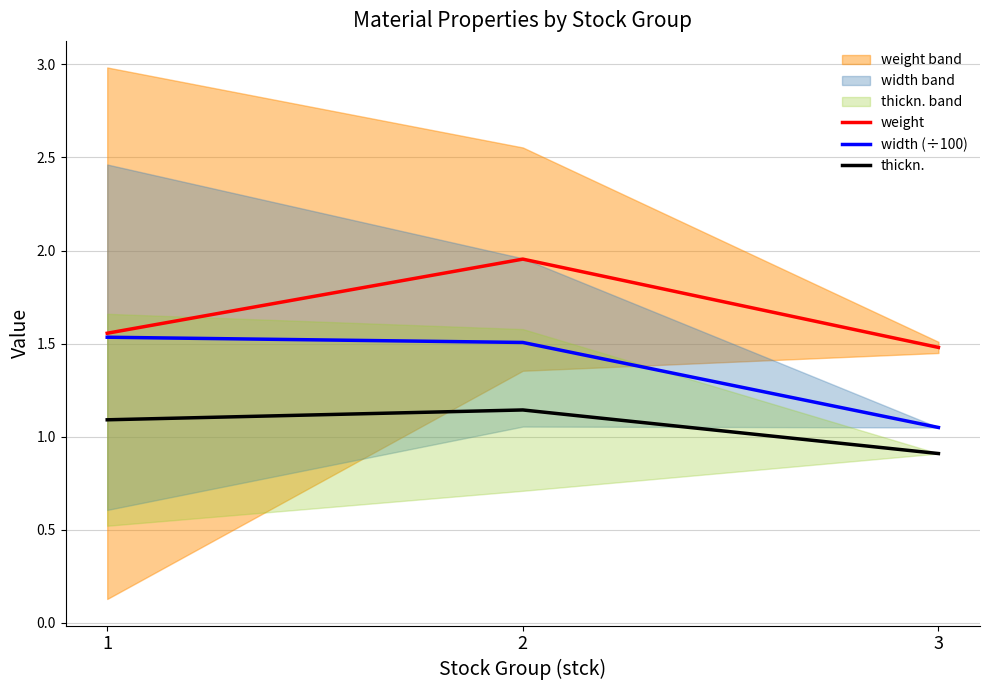

Reading left to right, list all the values displayed in this chart.

weight: 1=1.6	2=2.0	3=1.5
width (÷100): 1=1.5	2=1.5	3=1.1
thickn.: 1=1.1	2=1.1	3=0.9